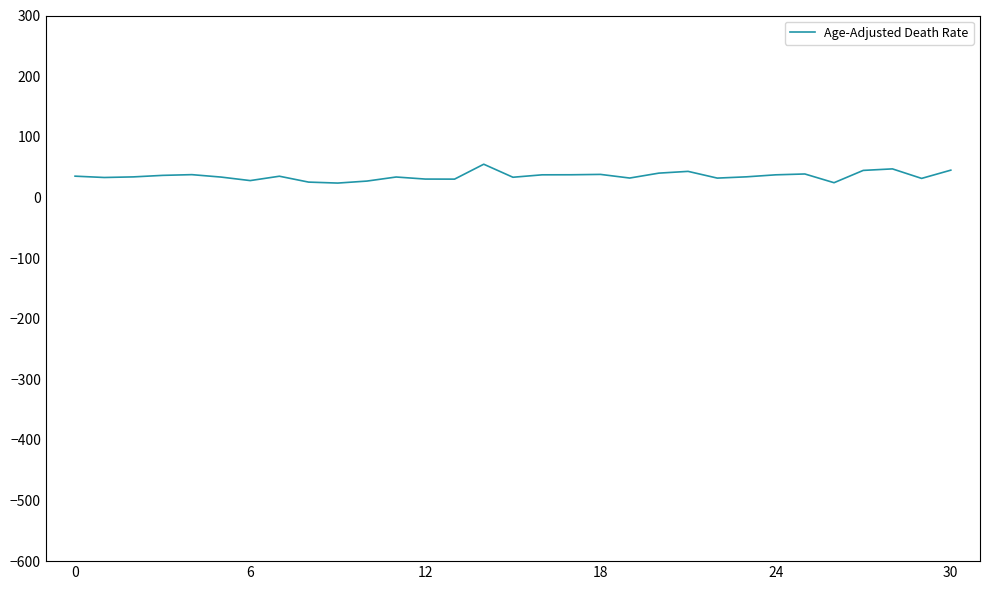

What is the difference between the maximum and minimum values?

31.1